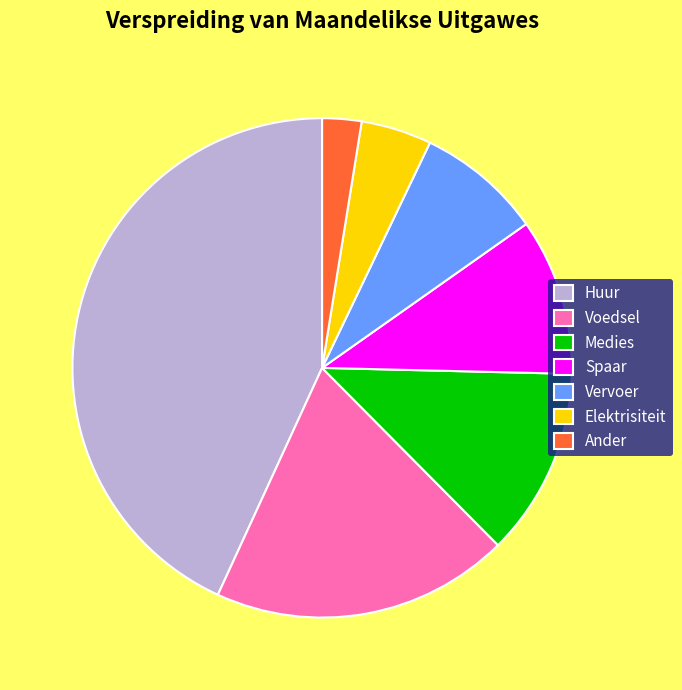

Which category has the biggest portion of the pie?

Huur